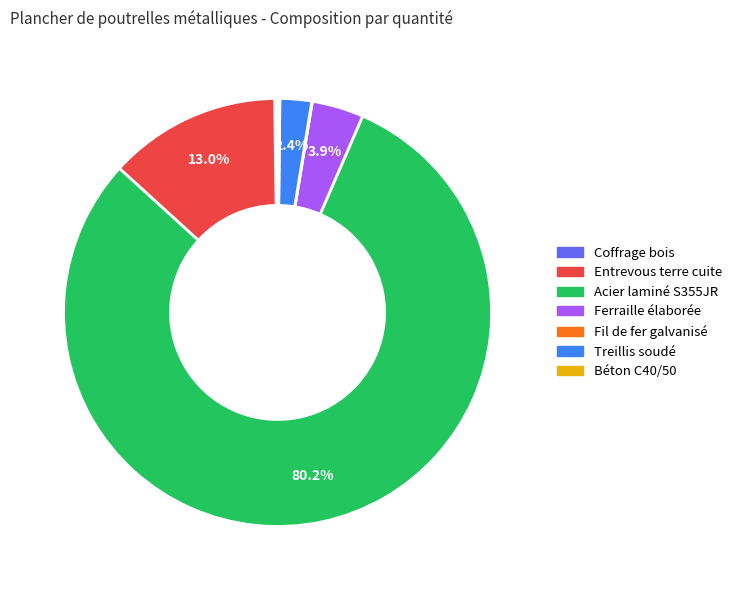

Does any single category account for the majority?

Yes